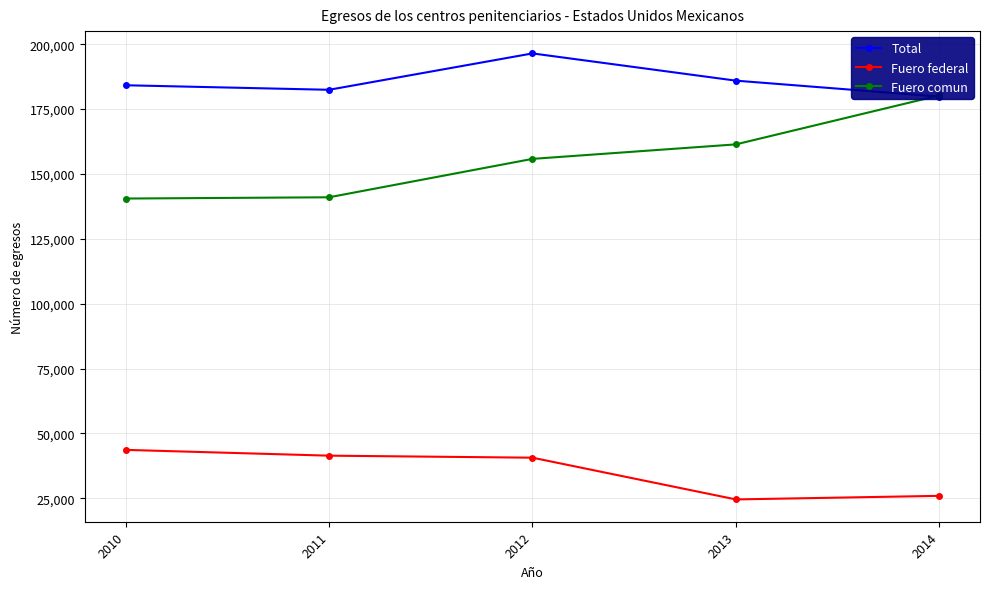

What is the value of the Fuero federal point at the 5th from the left?

25939